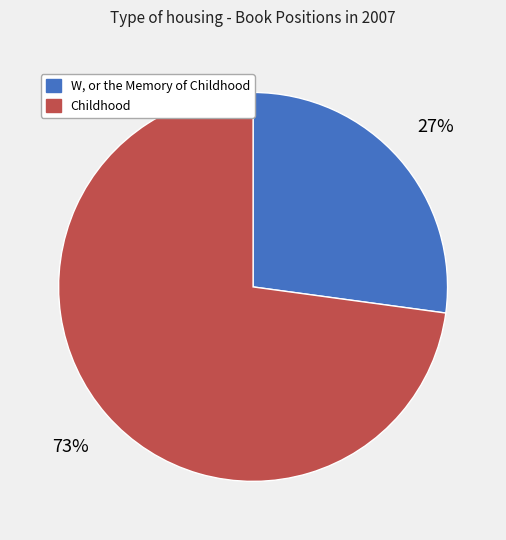

Which has a higher value, W, or the Memory of Childhood or Childhood?

Childhood